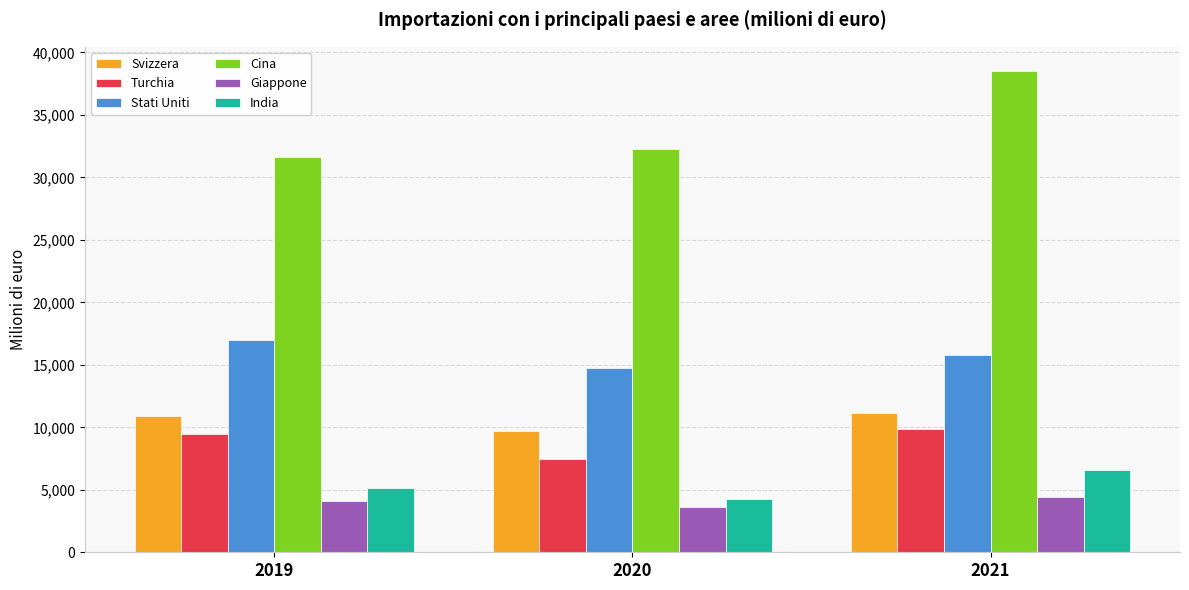

What is the lowest value of the Turchia series?

7457.4